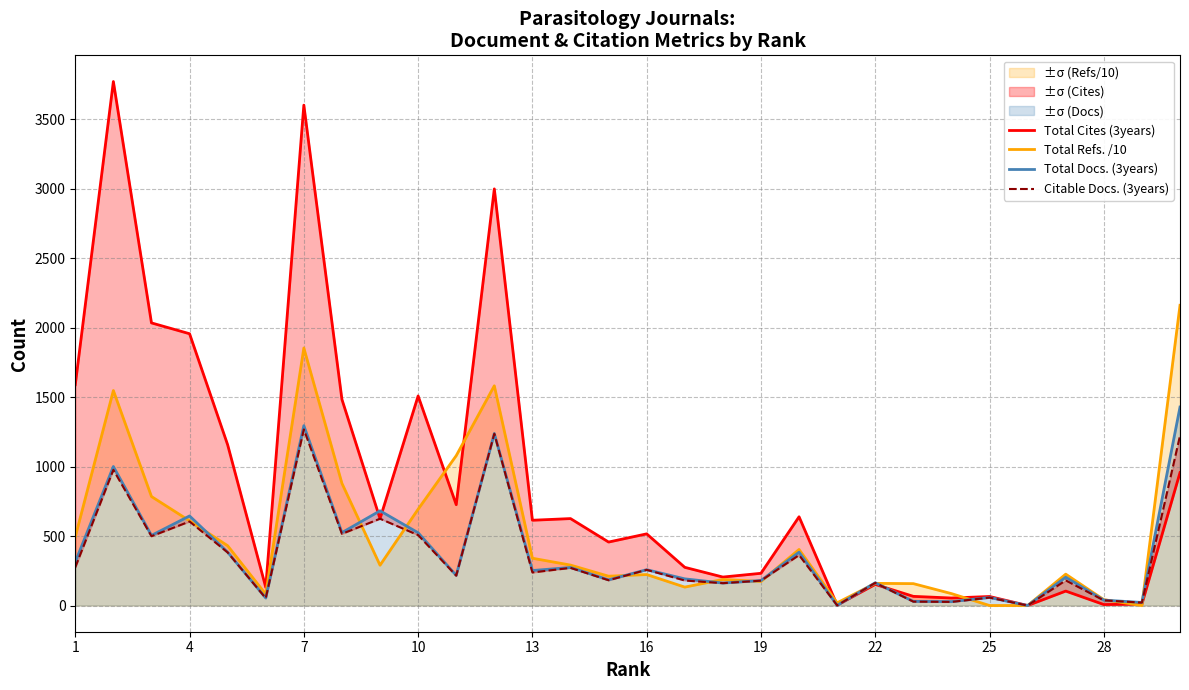

What is the difference between the maximum and second lowest values in the Total Docs. (3years) series?

1428.0